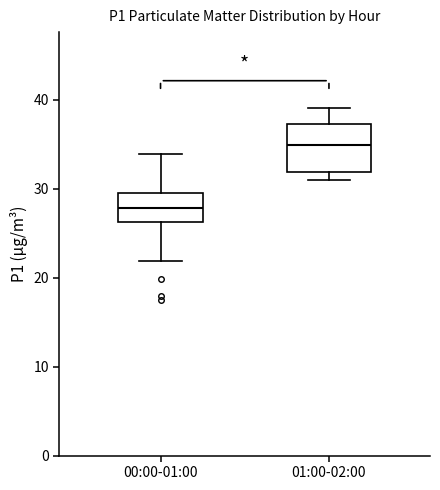

Reading left to right, transcribe this box plot: for each box, give where its median line is, the range the box spans, and where its two whiskers end, as read against the y-axis. The values are not printed on the chart, so give them approximately, as read against the axis.

00:00-01:00: median 28, box 26 to 30, whiskers 22 to 34
01:00-02:00: median 35, box 32 to 37, whiskers 31 to 39